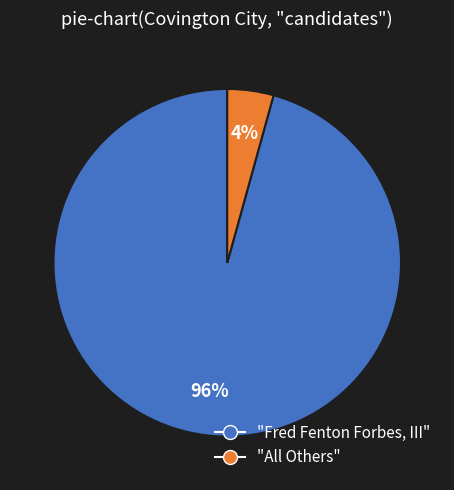

To the nearest percent, what is the combined percentage of "All Others" and "Fred Fenton Forbes, III"?

100%